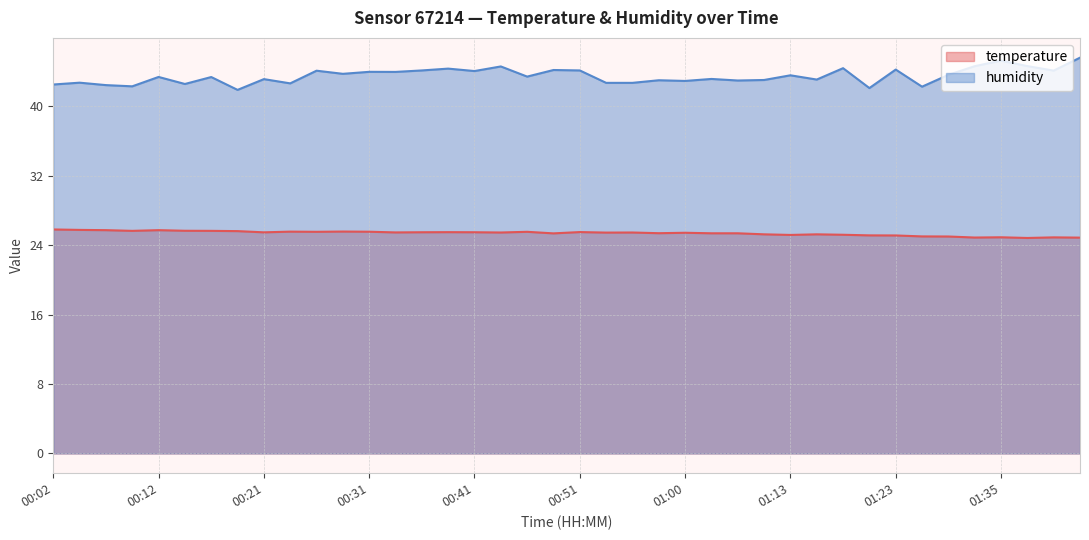

At which label does humidity reach its peak?

01:43